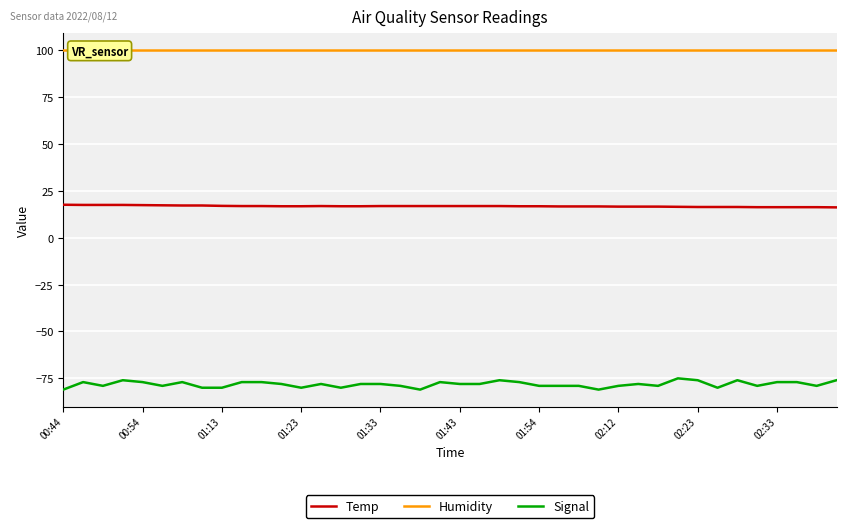

How many interior local peaks does the Signal series have?

9